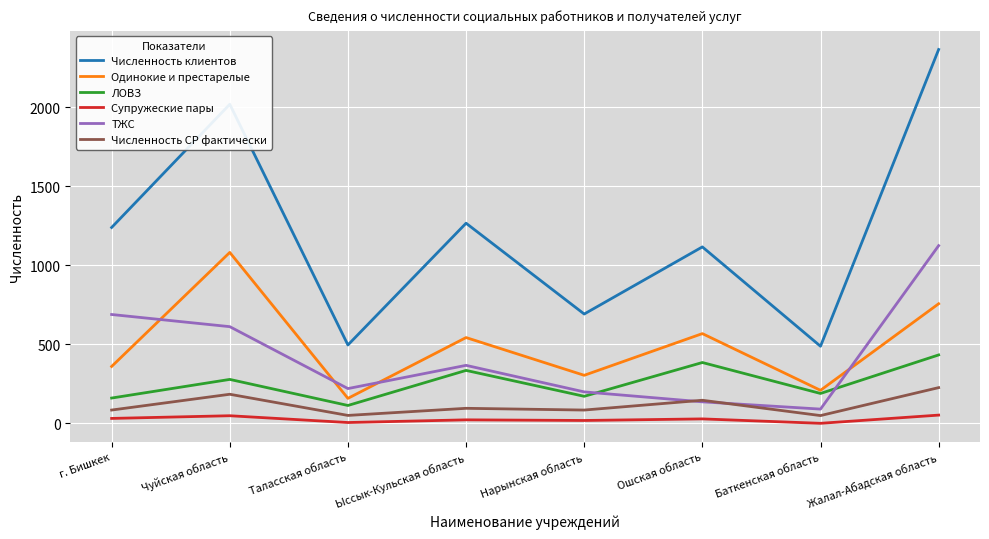

What is the highest value of the Одинокие и престарелые series?

1082